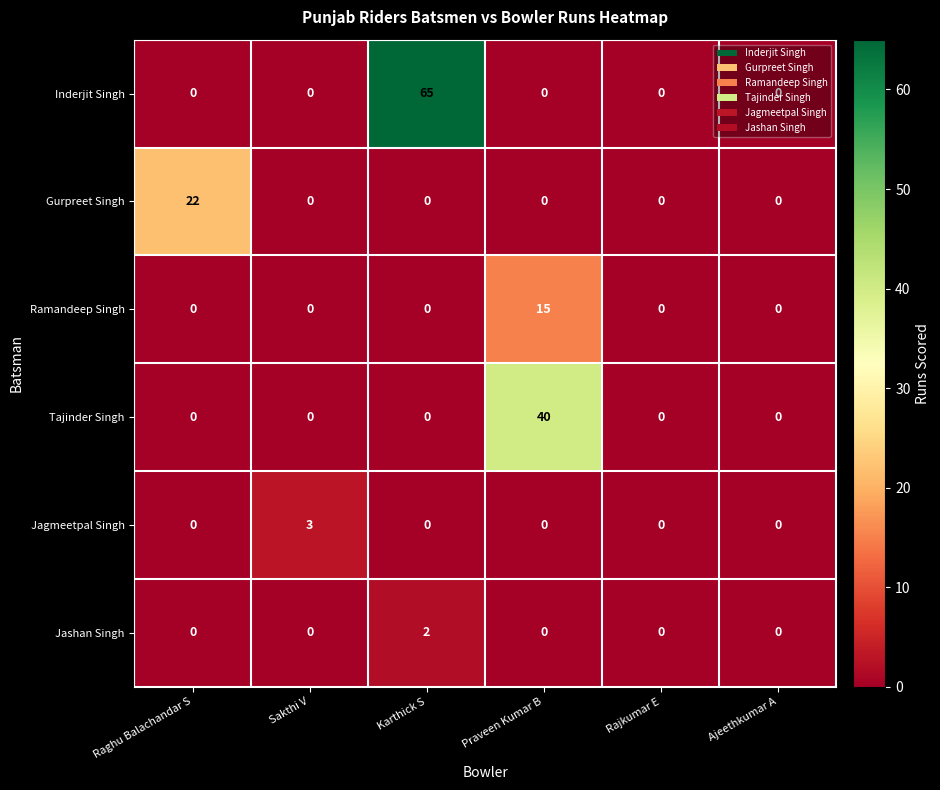

What is the total value across all series at Karthick S?

67